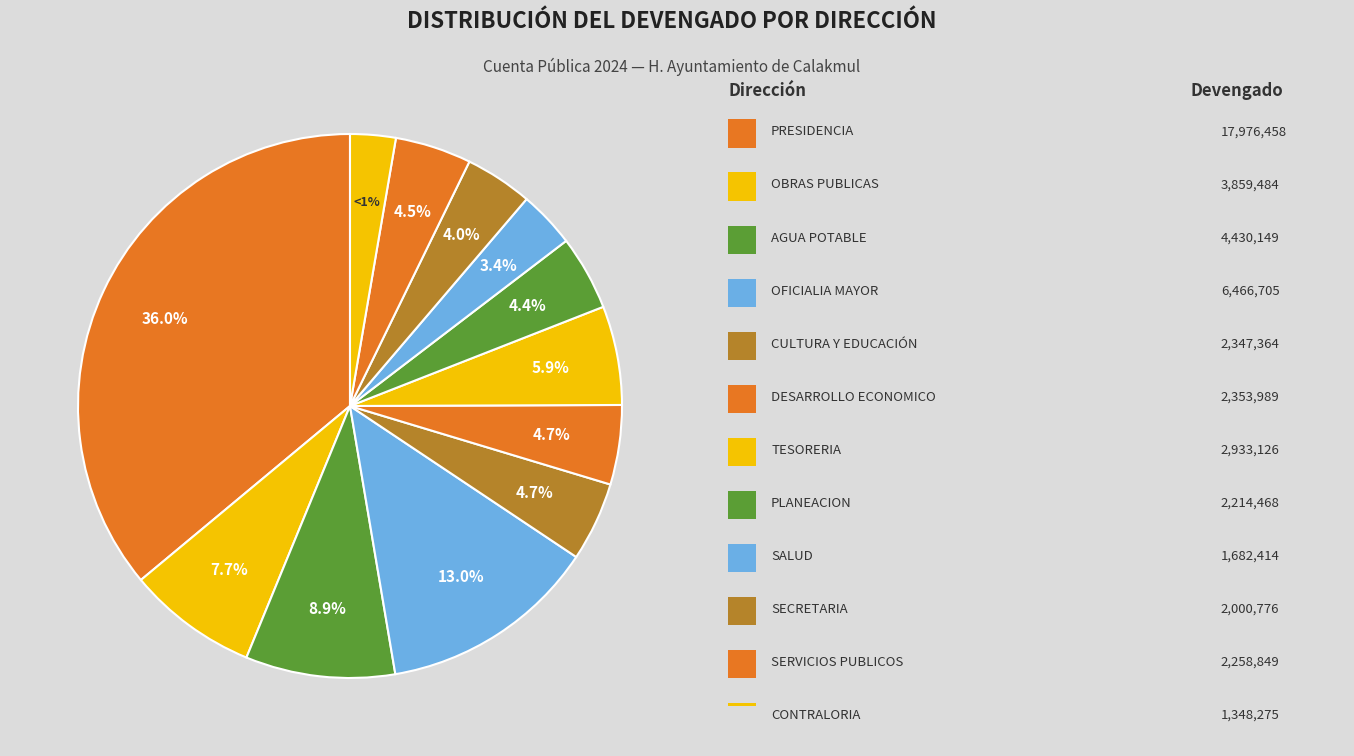

To the nearest percent, what is the difference between the largest and smallest slice percentages?

33%